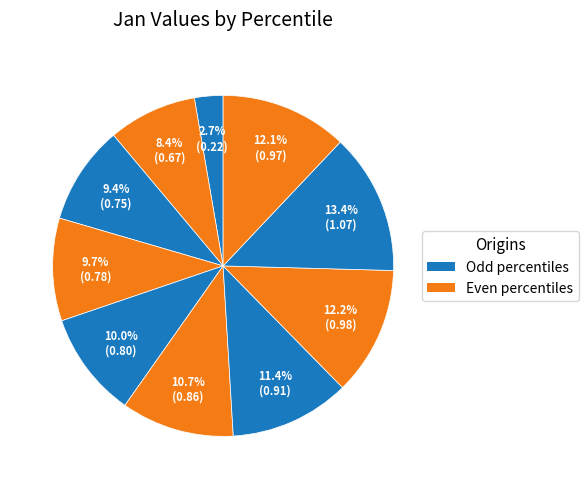

How many slices are in this pie chart?

10